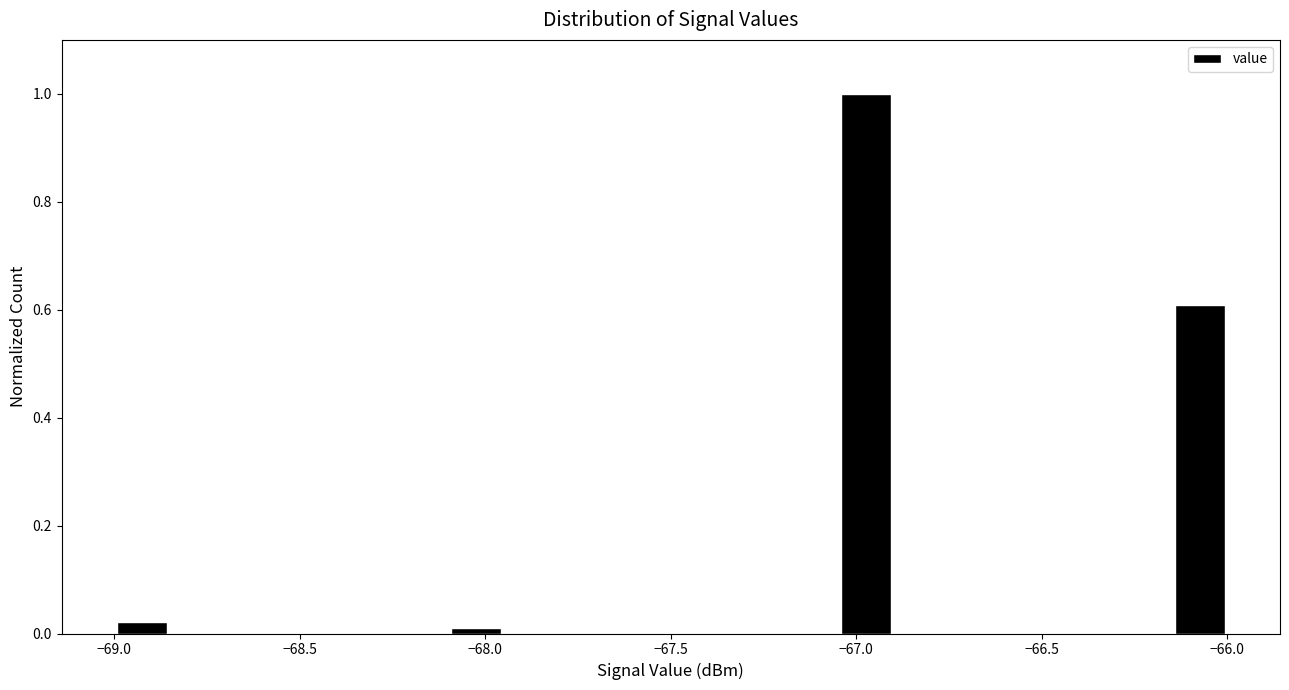

Around what value on the x-axis is the tallest bar? Give the approximate position of its centre, as read against the axis.

-66.95